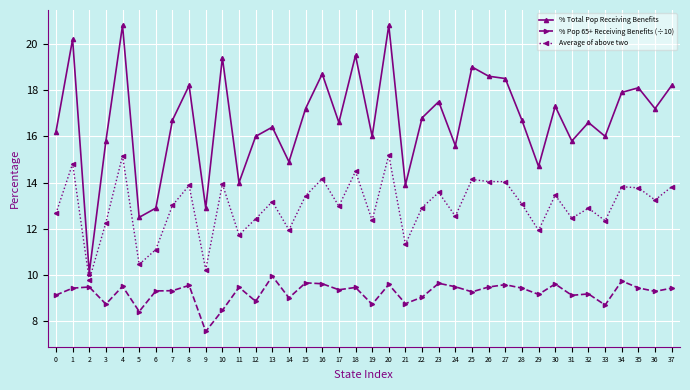

What is the minimum value for % Total Pop Receiving Benefits?

10.1